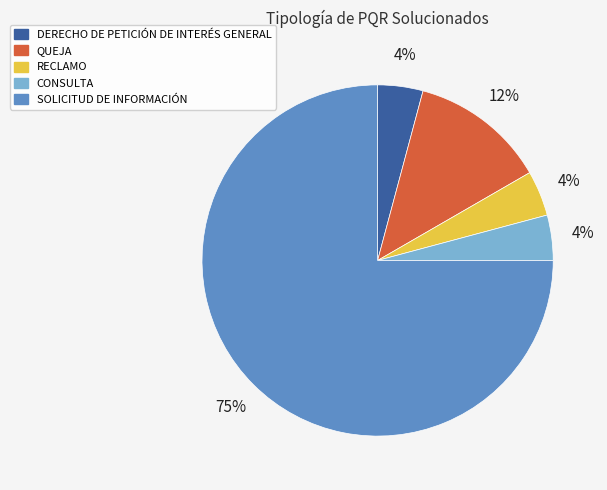

How many slices are in this pie chart?

5